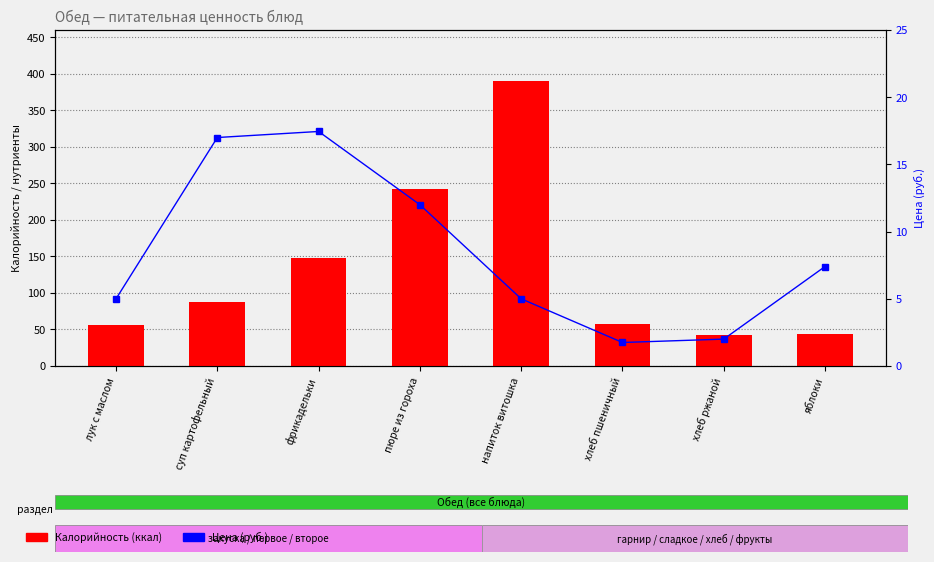

What is the lowest value of the Цена (руб.) series?

1.8